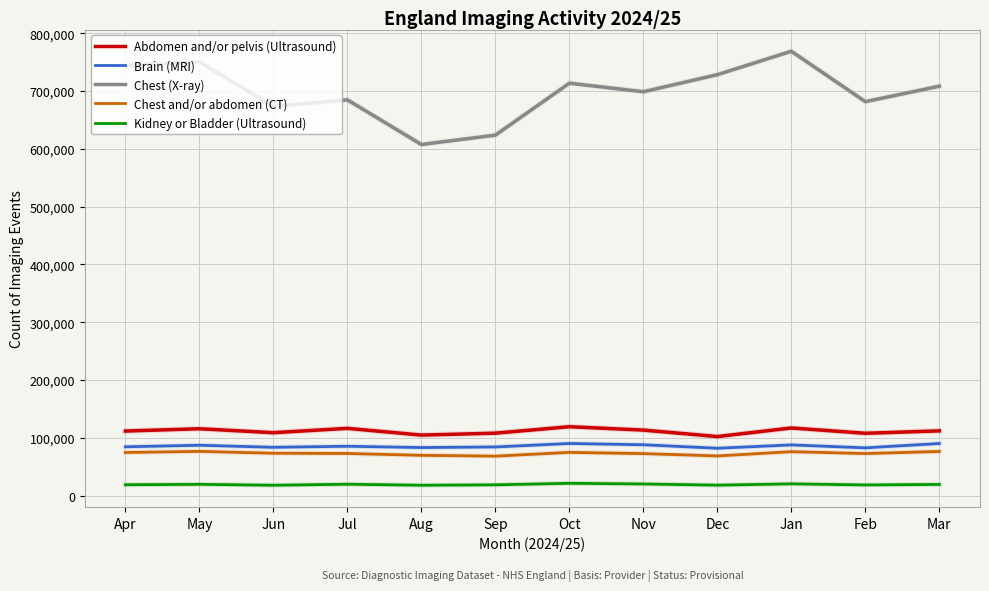

Count the number of categories in the chart.

12